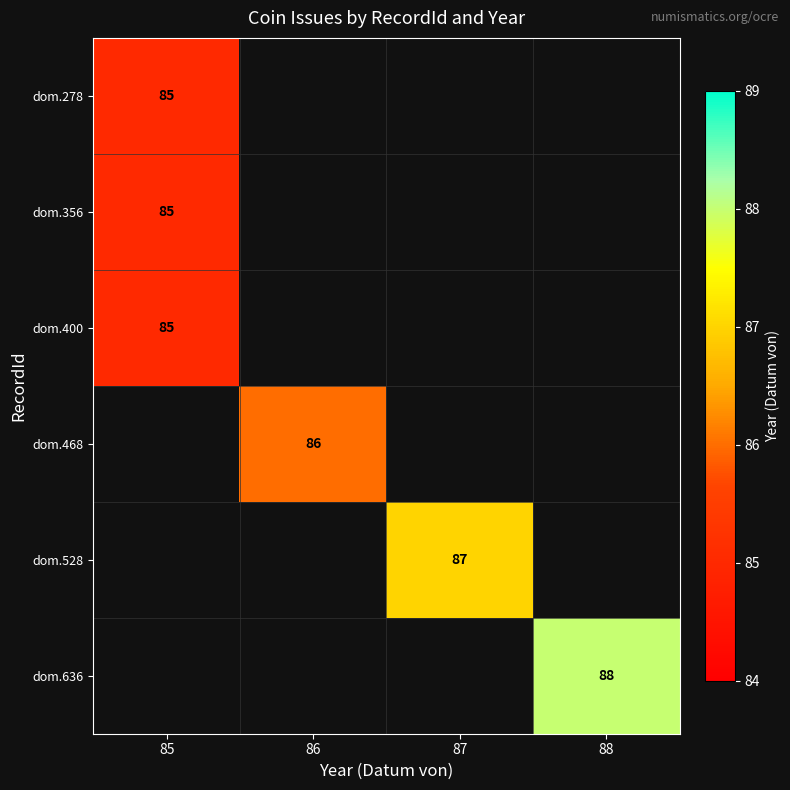

The value of dom.356 at 85 is 139. True or false?

False